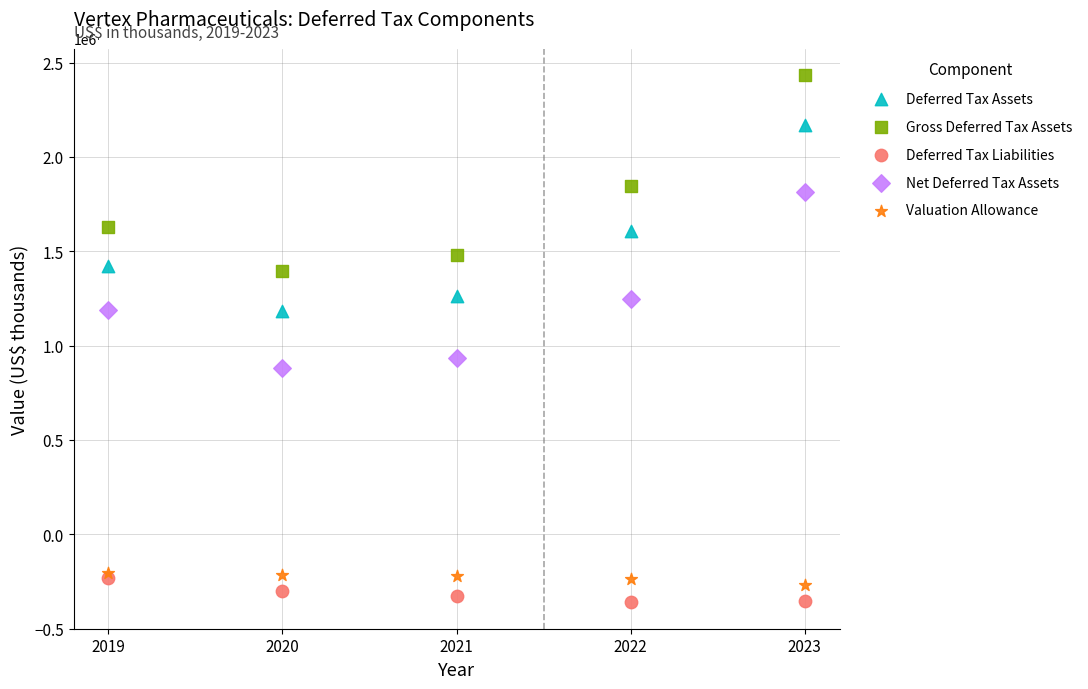

Across all series, what Y value is closest to 1037100?

934500